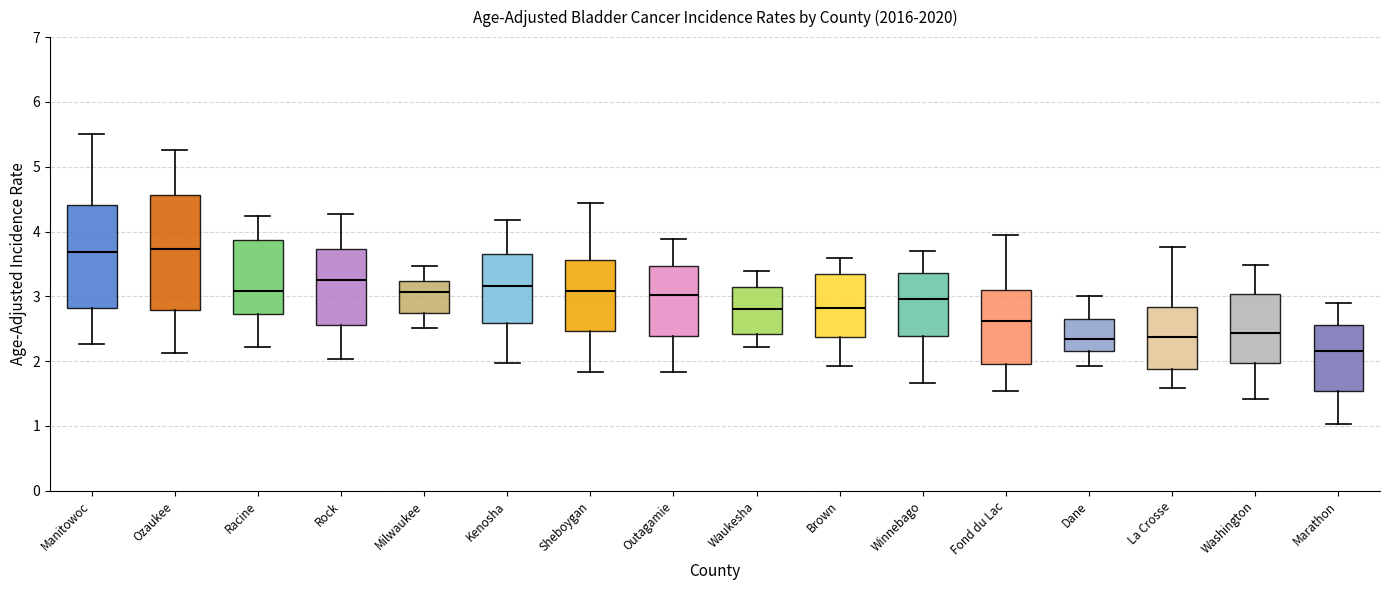

Which box's median line is the lowest?

Marathon